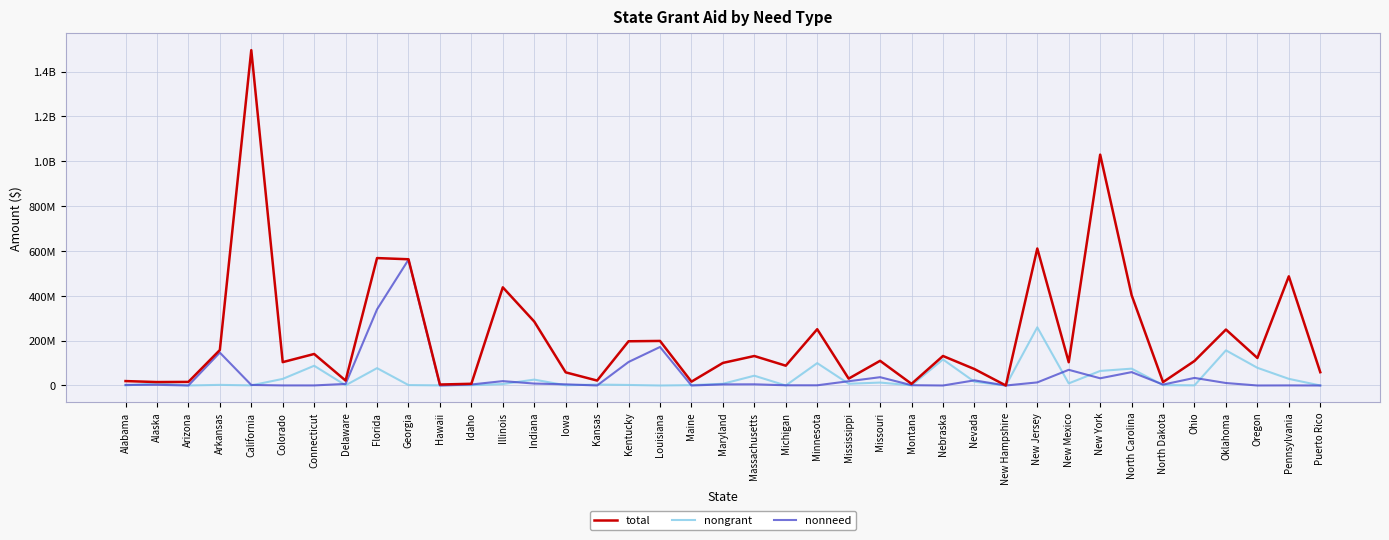

What is the value of the nonneed point at the 35th from the left?

33858922